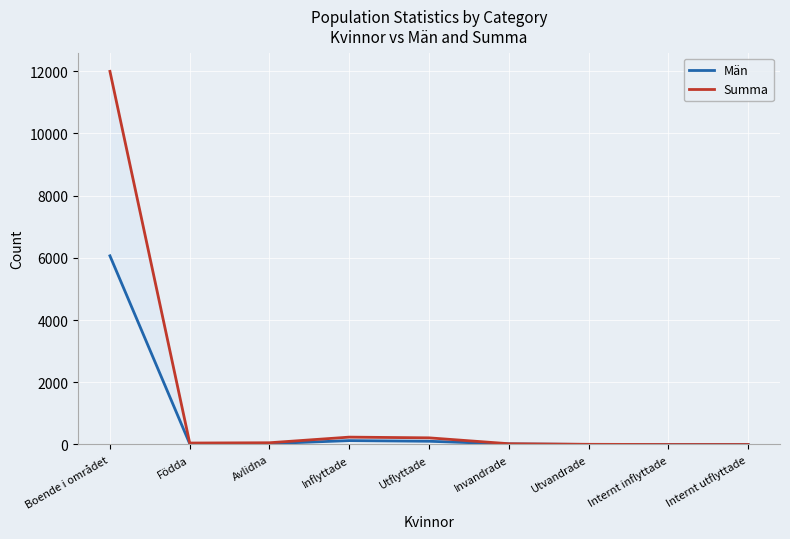

What is the difference between the Män values at Avlidna and Internt inflyttade?

29